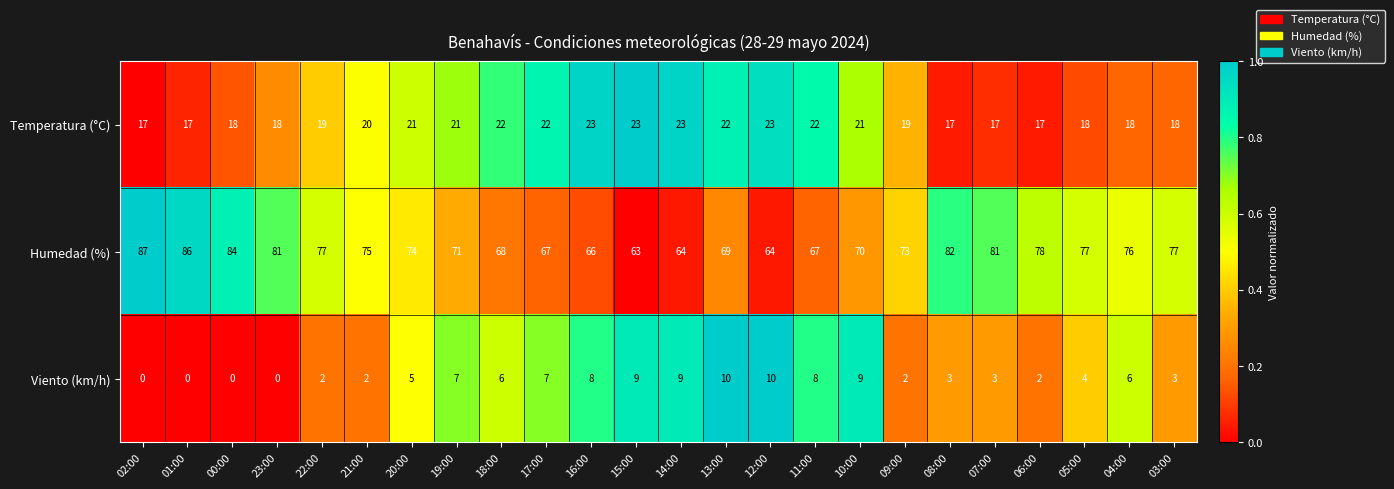

At how many categories does at least one series exceed 0?

24